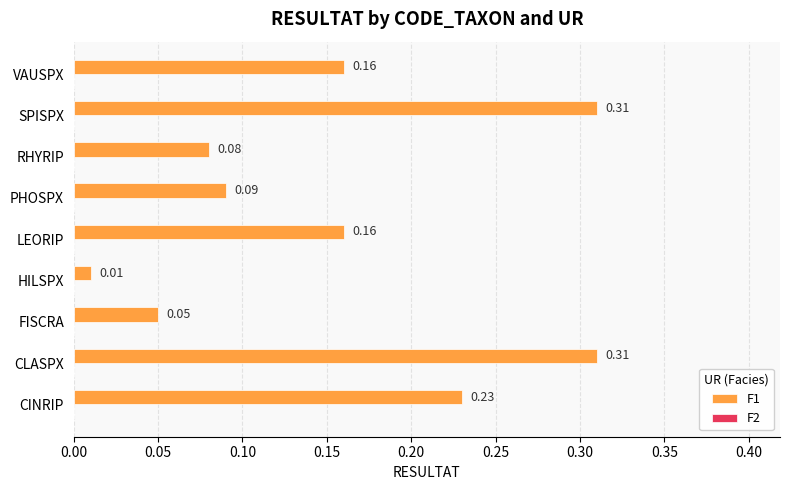

Where is the data nearest to the value 0?

HILSPX